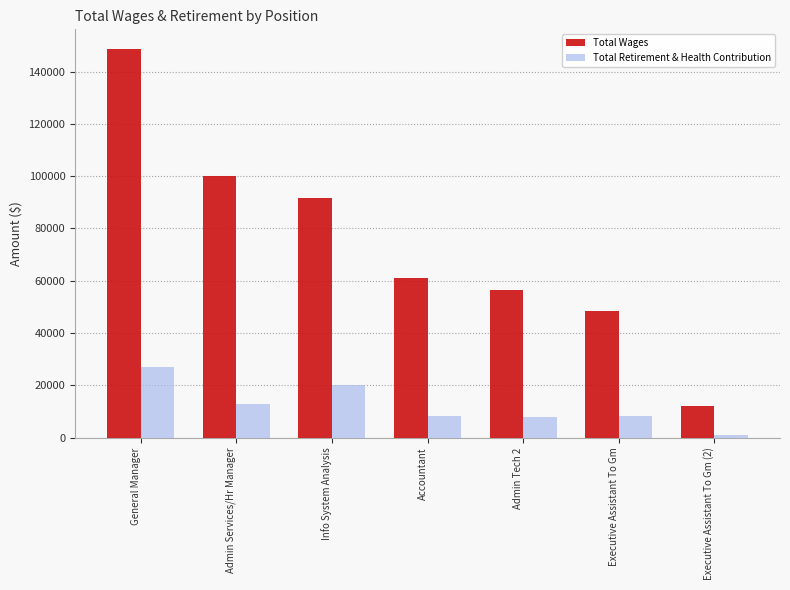

At which label is Total Wages closest to 80471?

Info System Analysis